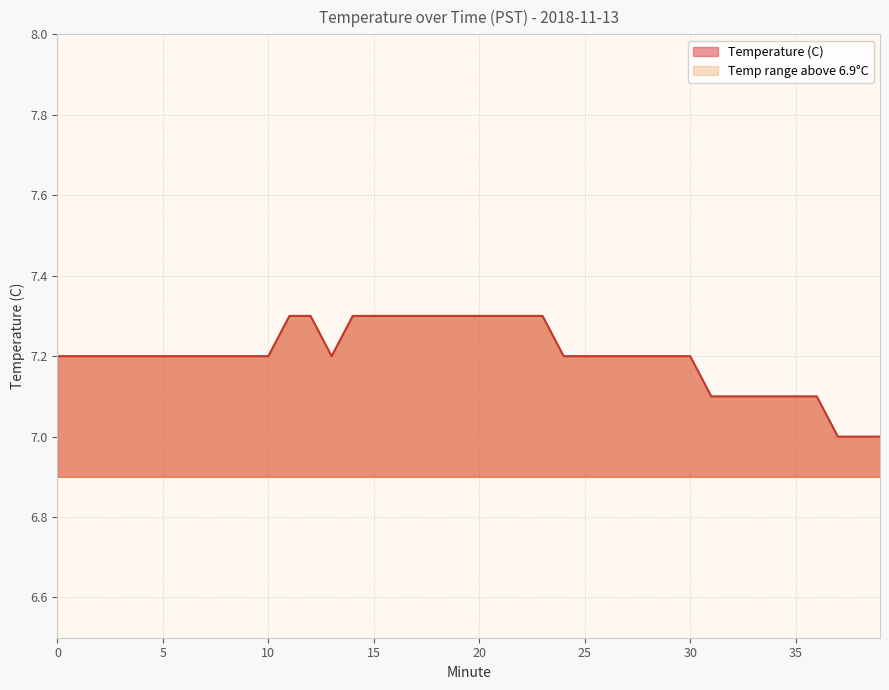

Which label corresponds to the smallest value in the chart?

37